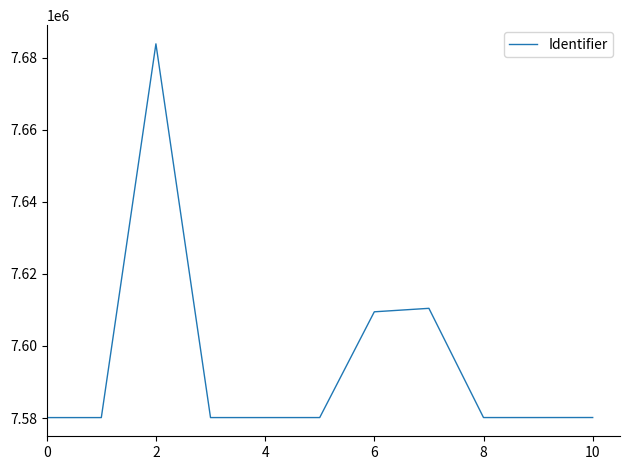

What is the smallest value displayed?

7580122